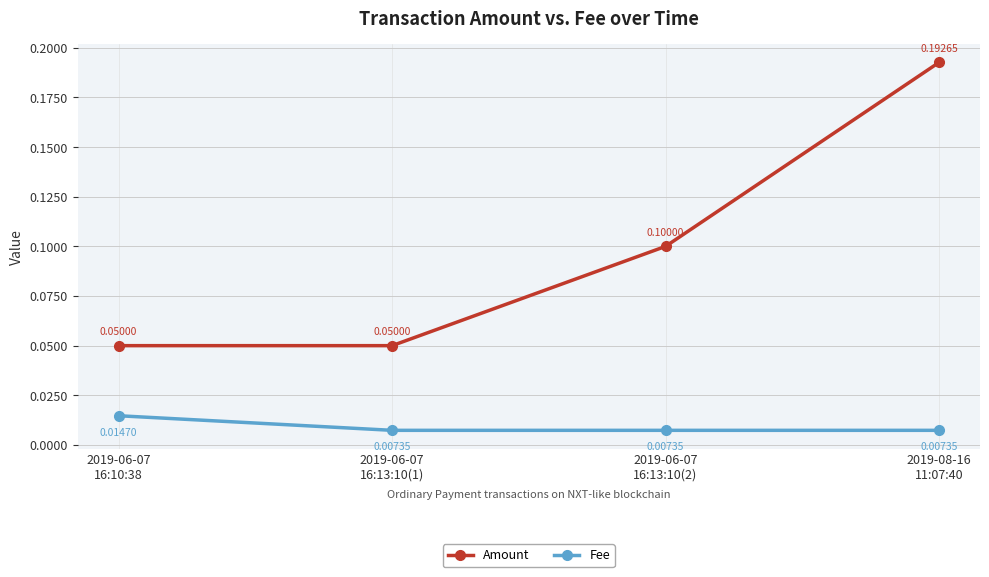

List the series in order of their overall mean, lowest first.

Fee, Amount